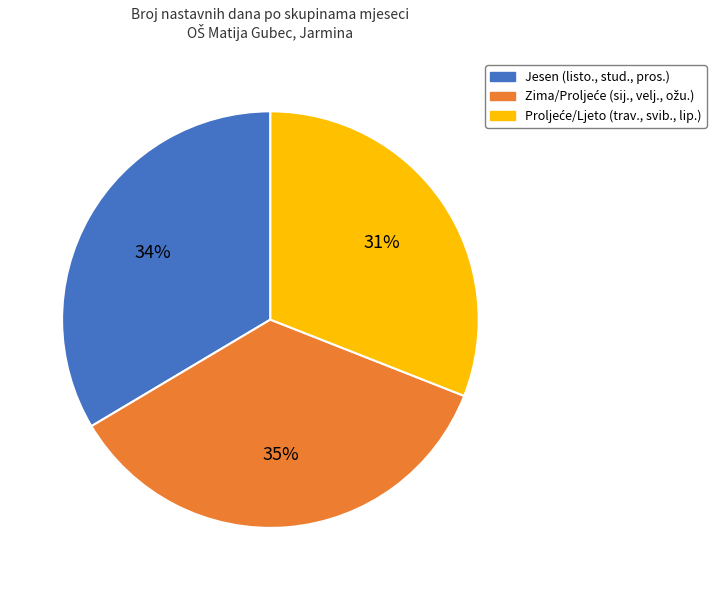

To the nearest percent, what is the average slice percentage?

33%